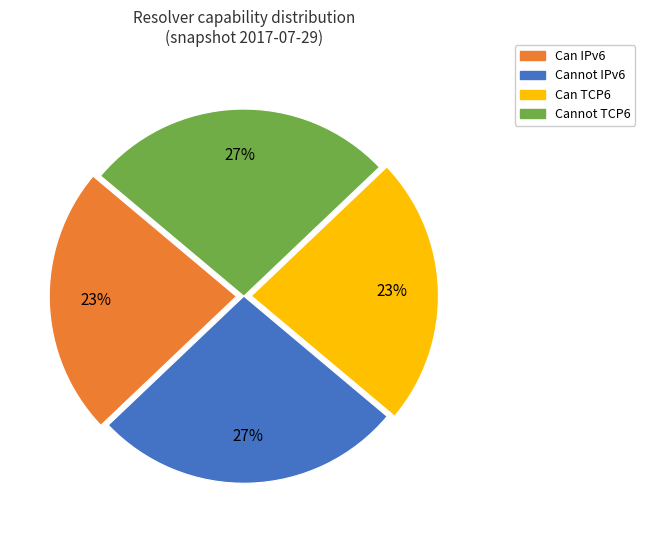

Is it true that Can TCP6 is 33% of the pie?

False